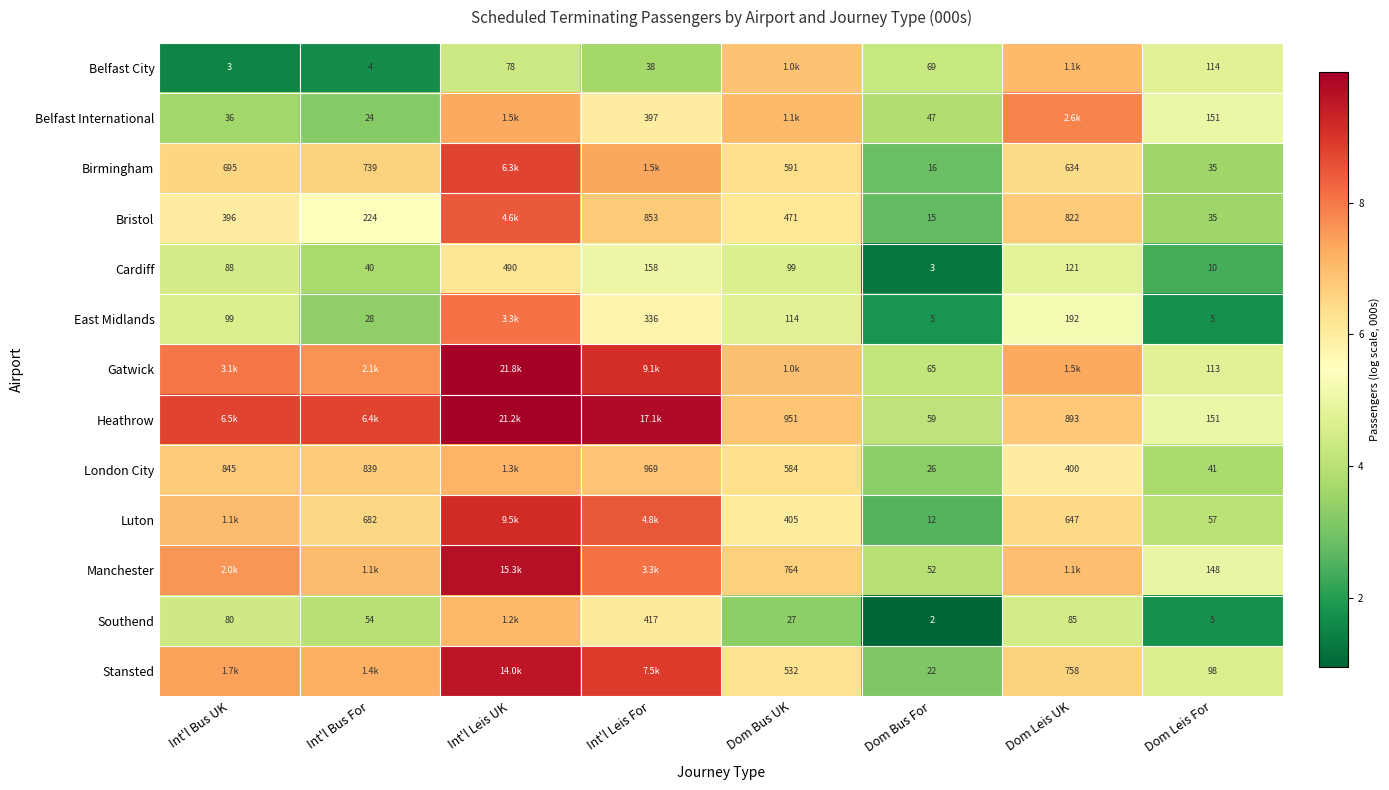

Is the value of Luton at Dom Bus UK greater than the value of Belfast City at Int'l Bus UK?

Yes